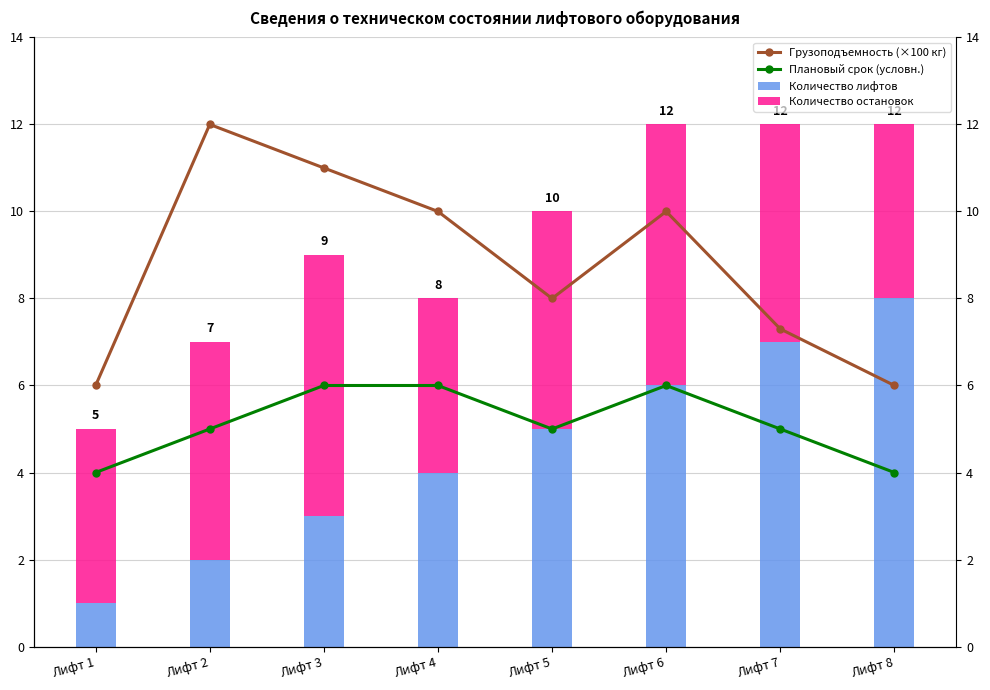

What is the greatest value displayed?

12.0